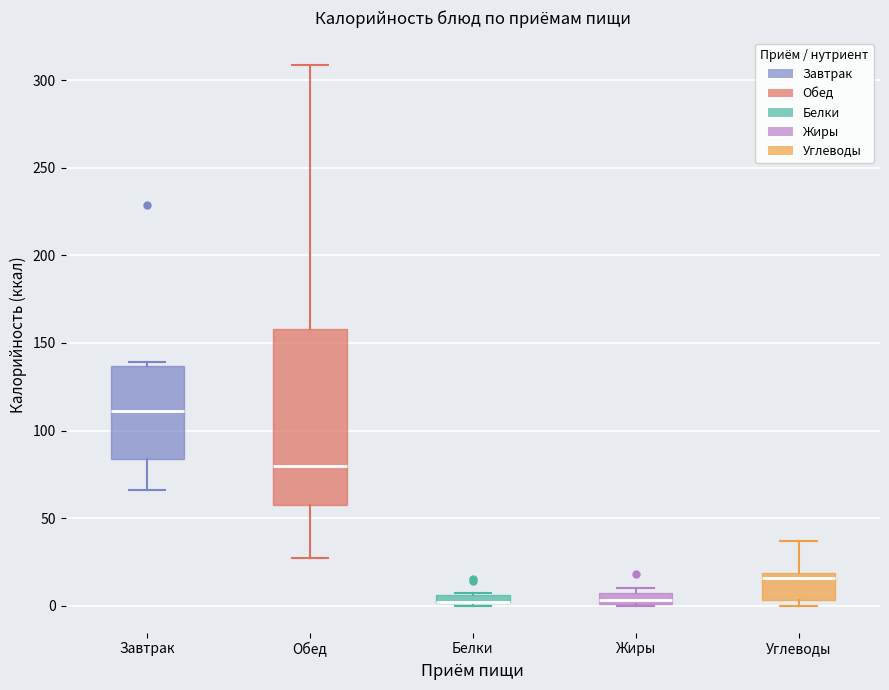

Where does the upper whisker of the box for Углеводы end on the y-axis? The values are not printed on the chart, so give them approximately, as read against the axis.

35